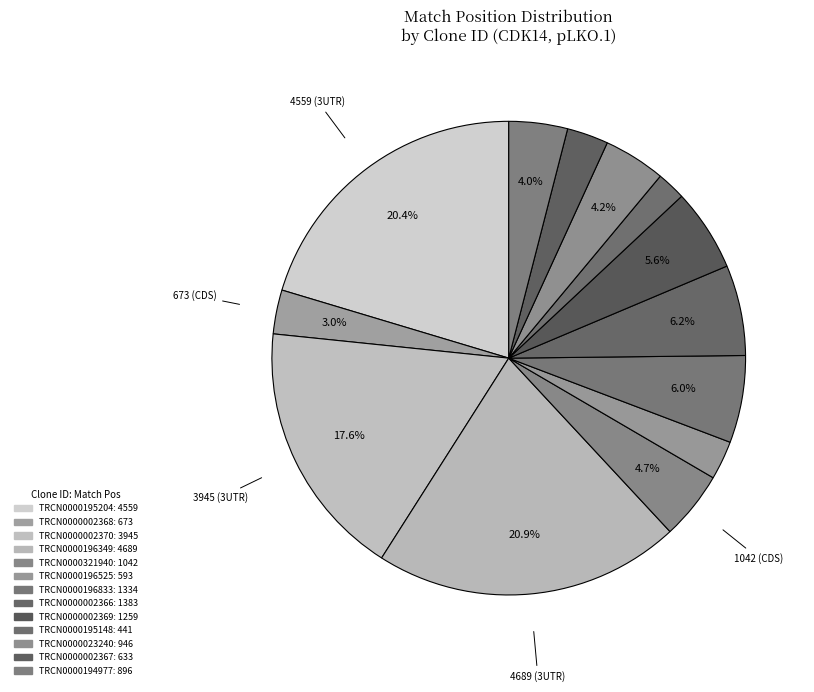

What is the change in value from TRCN0000002368 to TRCN0000196349?

+4016